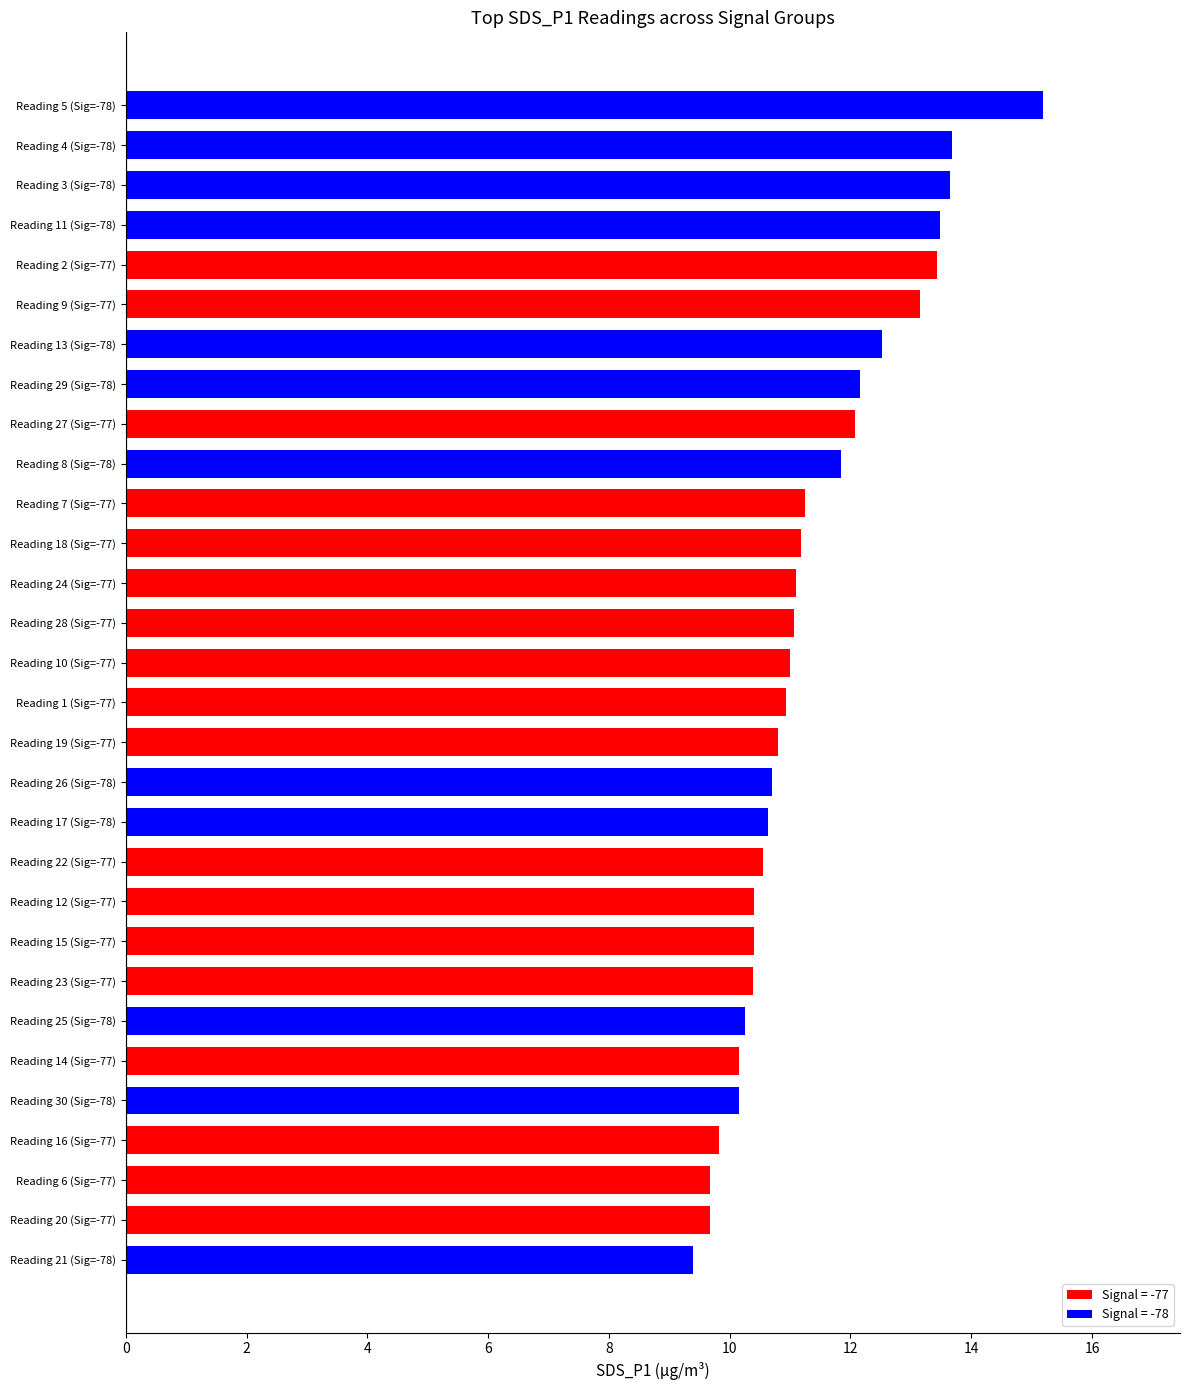

What is the sum of all values?

340.7